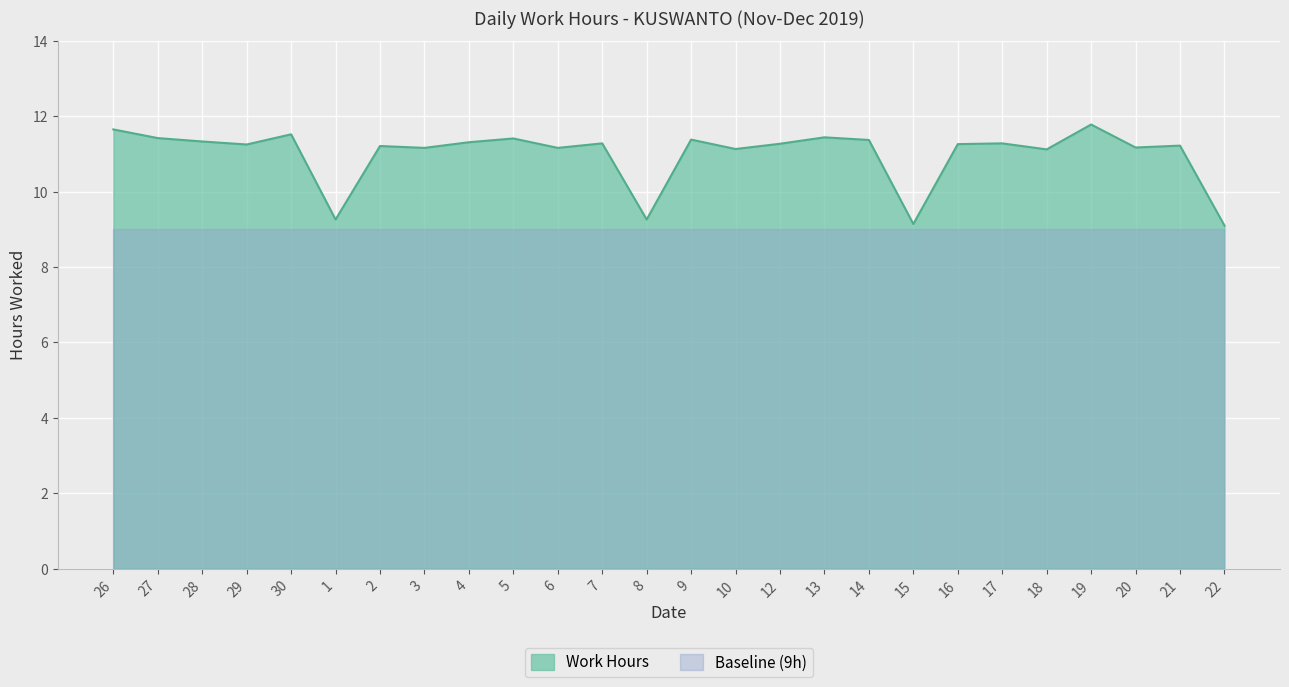

List the labels in order of value, largest first.

19, 26, 30, 13, 27, 5, 9, 14, 28, 4, 7, 17, 12, 16, 29, 21, 2, 20, 3, 6, 10, 18, 1, 8, 15, 22